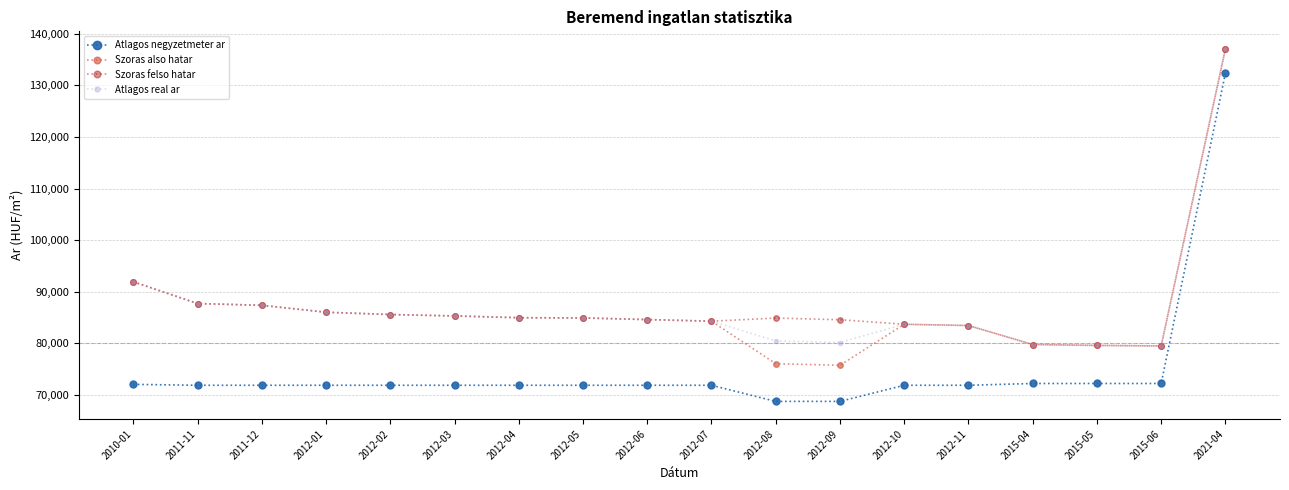

How many data points does each series have?

18